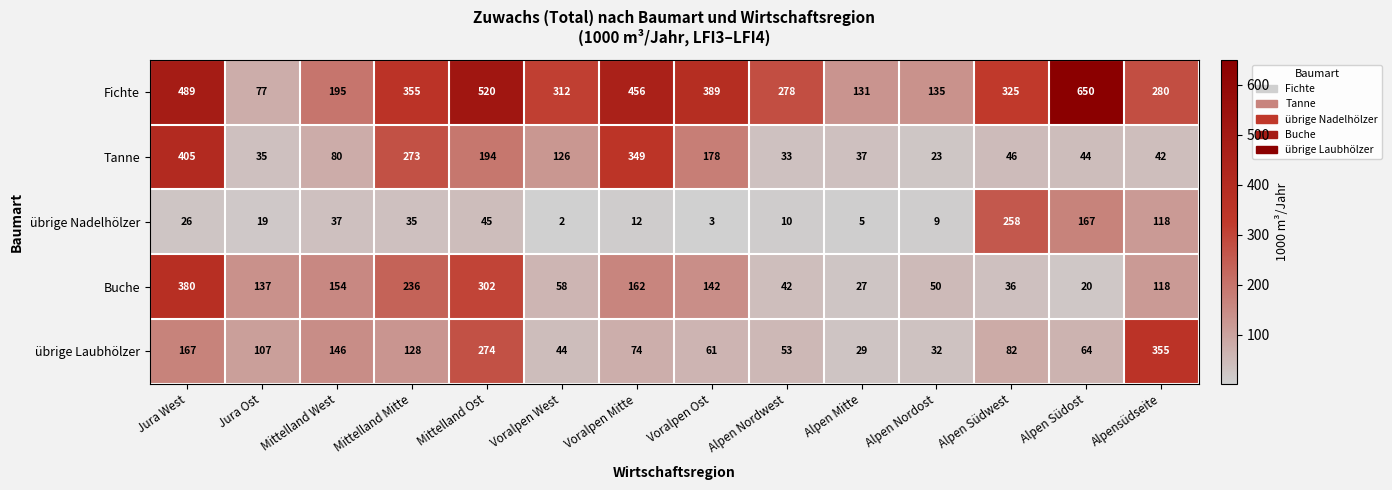

Is it true that Tanne equals 44 at Alpen Südost?

True